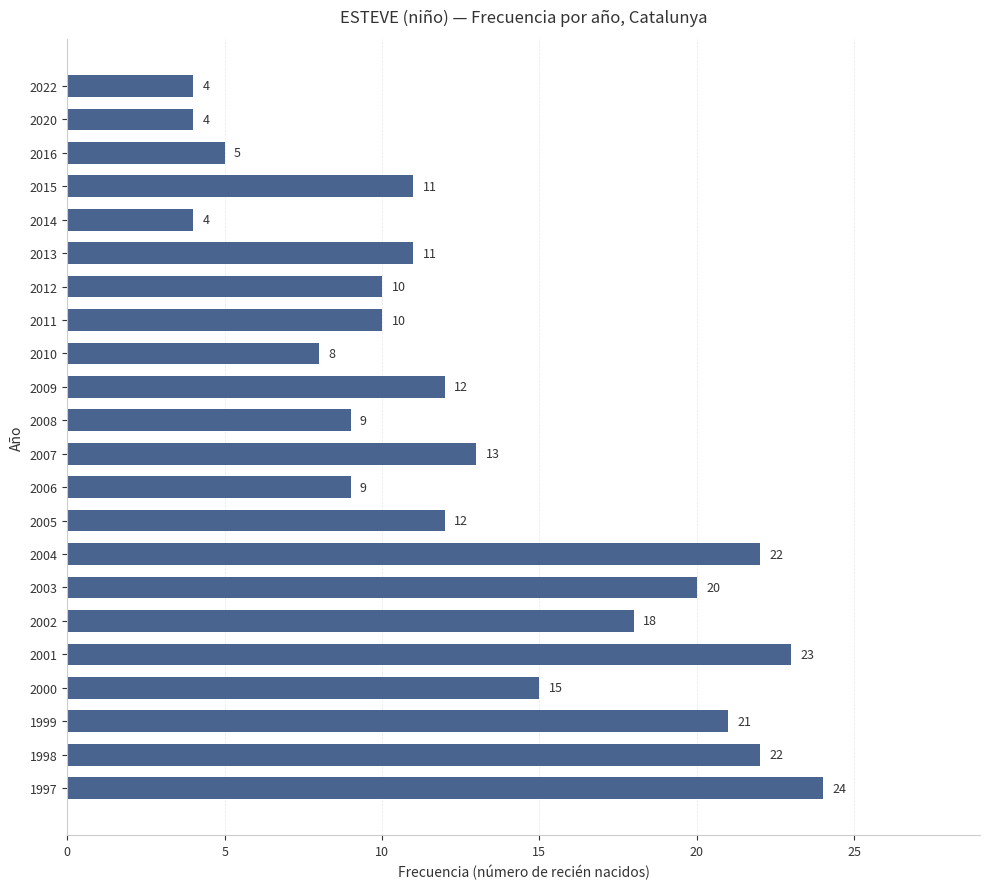

Where is the data nearest to the value 14?

2007